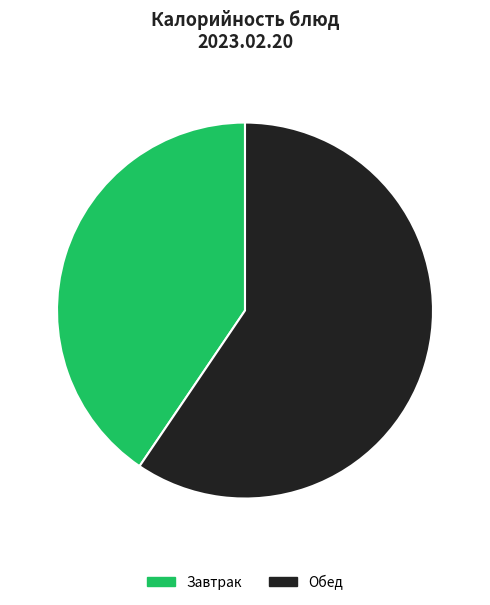

Is there any slice that represents more than half of the pie?

Yes